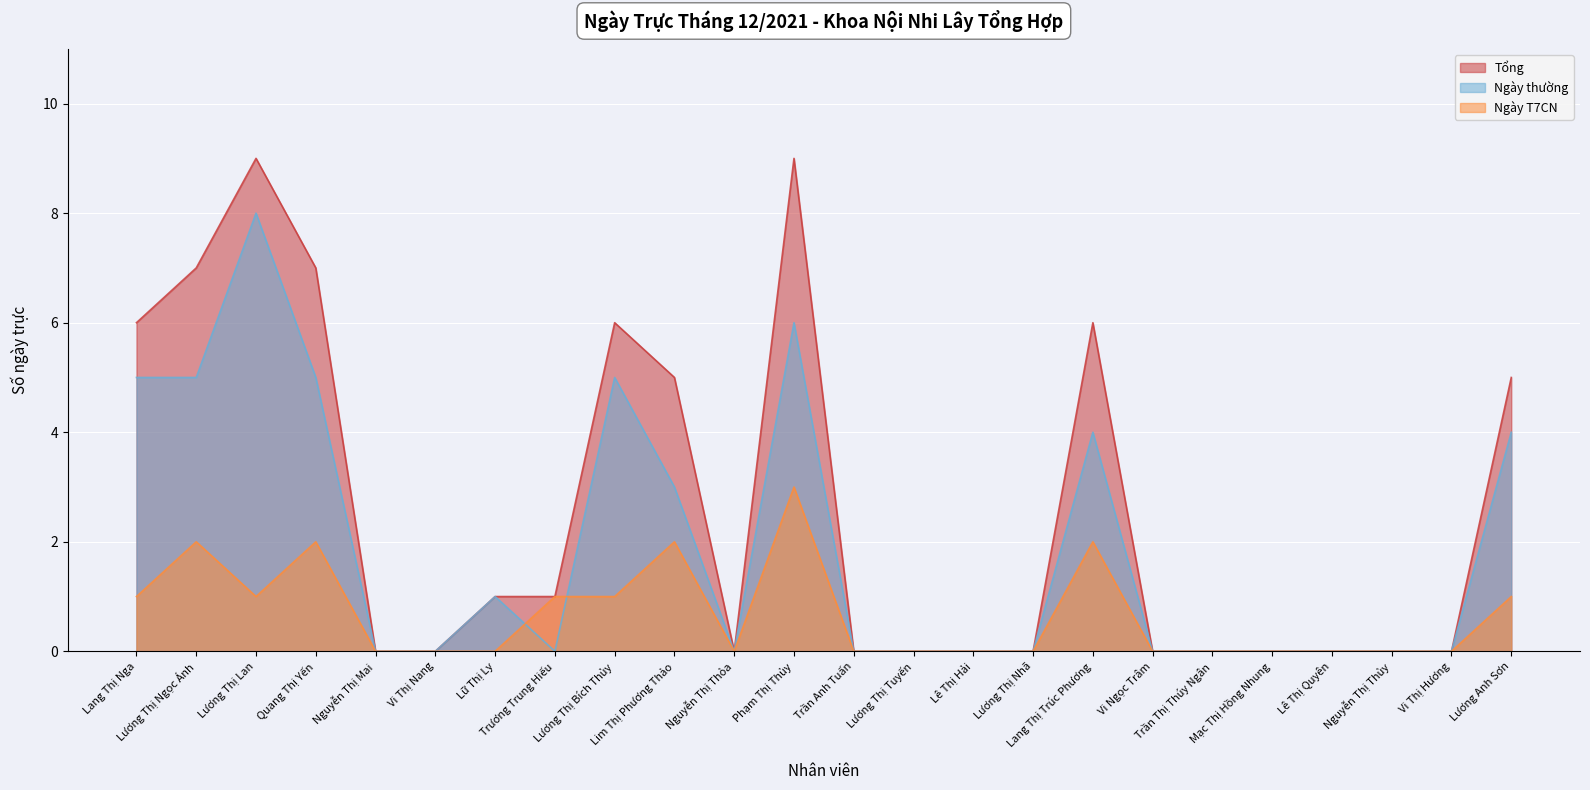

Which series has the largest range (max minus min)?

Tổng